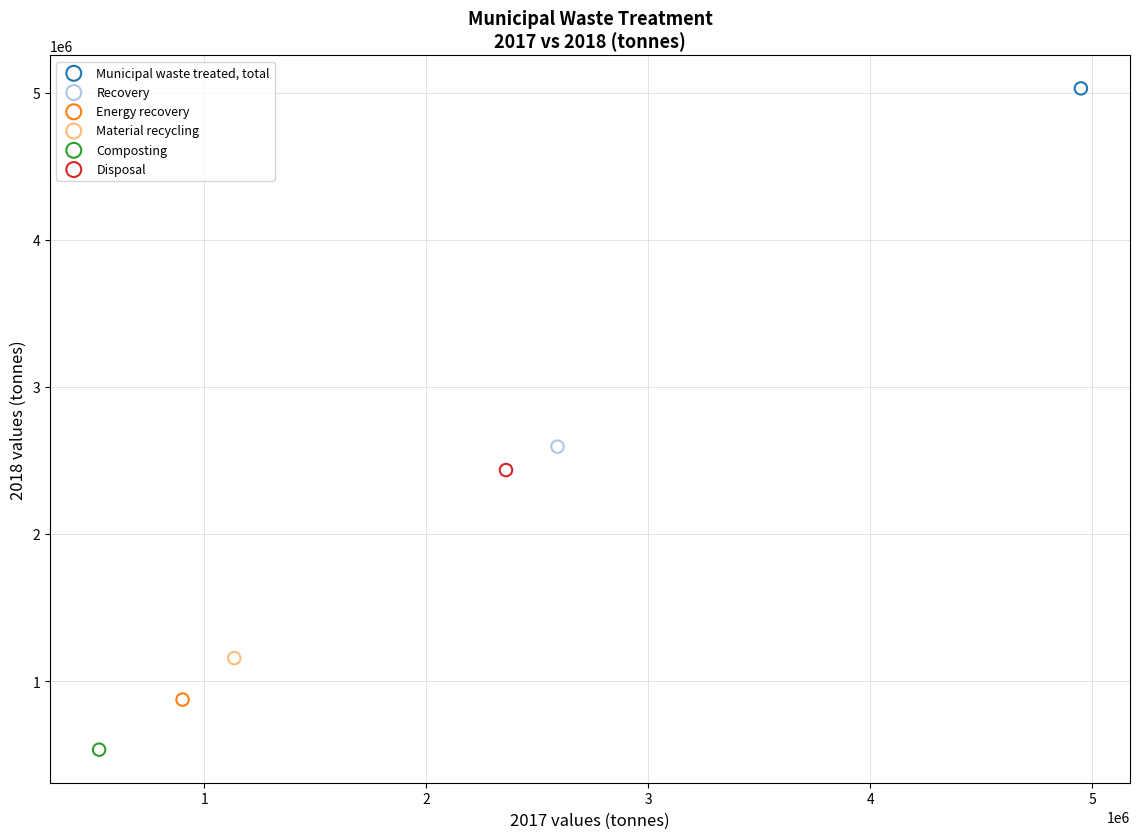

Which series contains the lowest Y value?

Composting